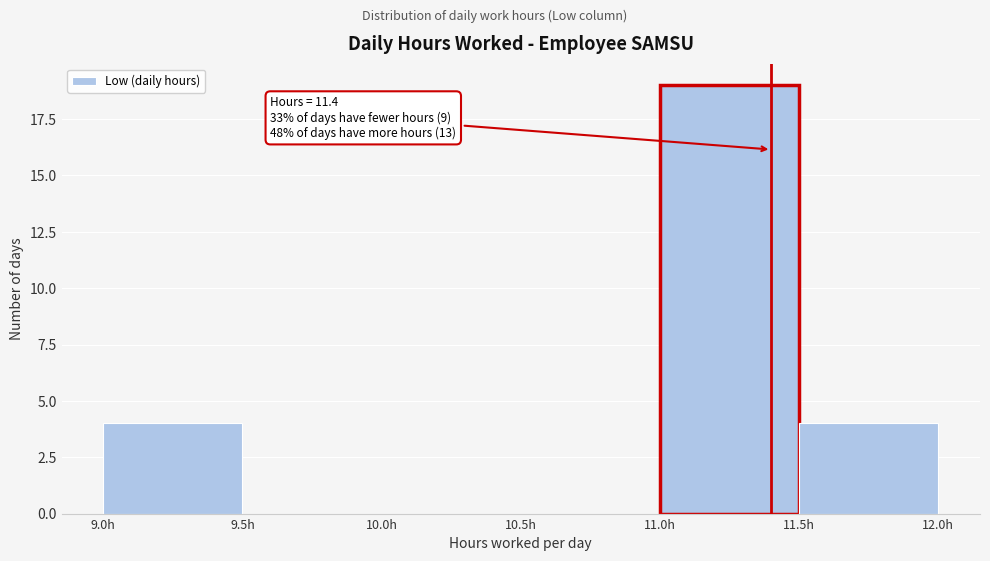

Which range on the x-axis has the tallest bar?

11.0 to 11.5